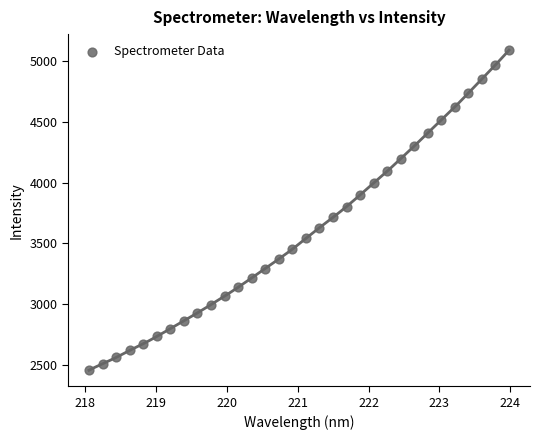

What is the range of Y values (max minus min)?

2640.2